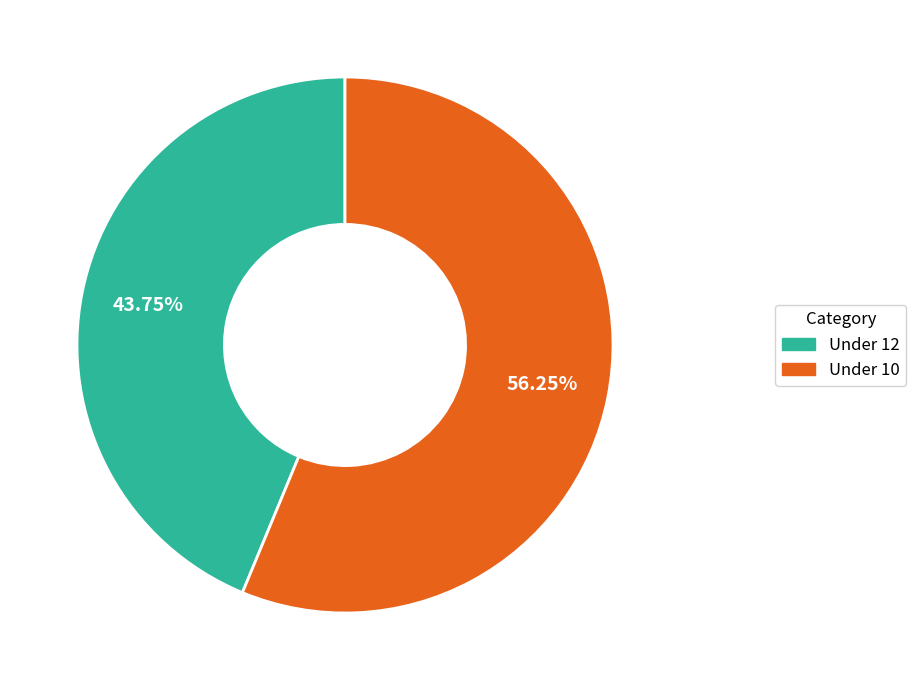

Count the number of slices in the pie.

2